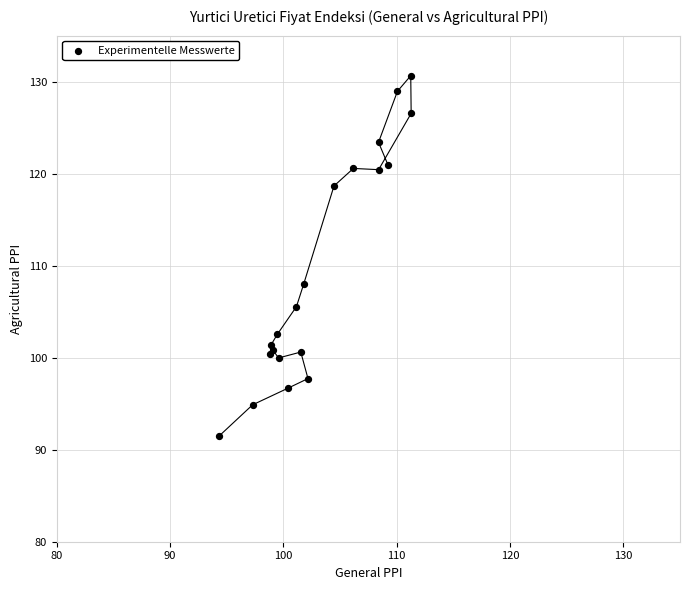

What Y value in the scatter plot is closest to 111?

108.0